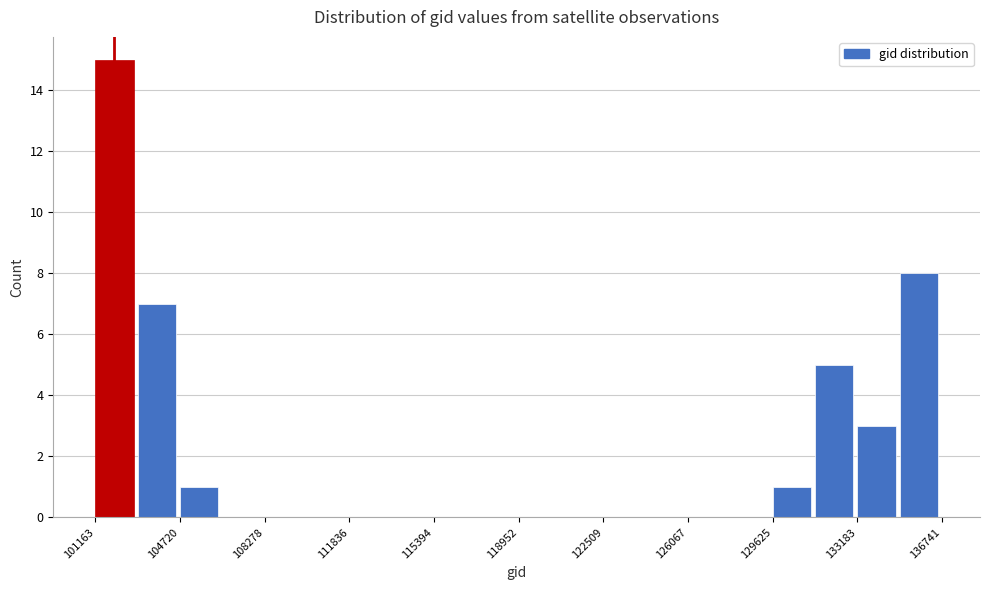

Around what value on the x-axis is the tallest bar? Give the approximate position of its centre, as read against the axis.

102000